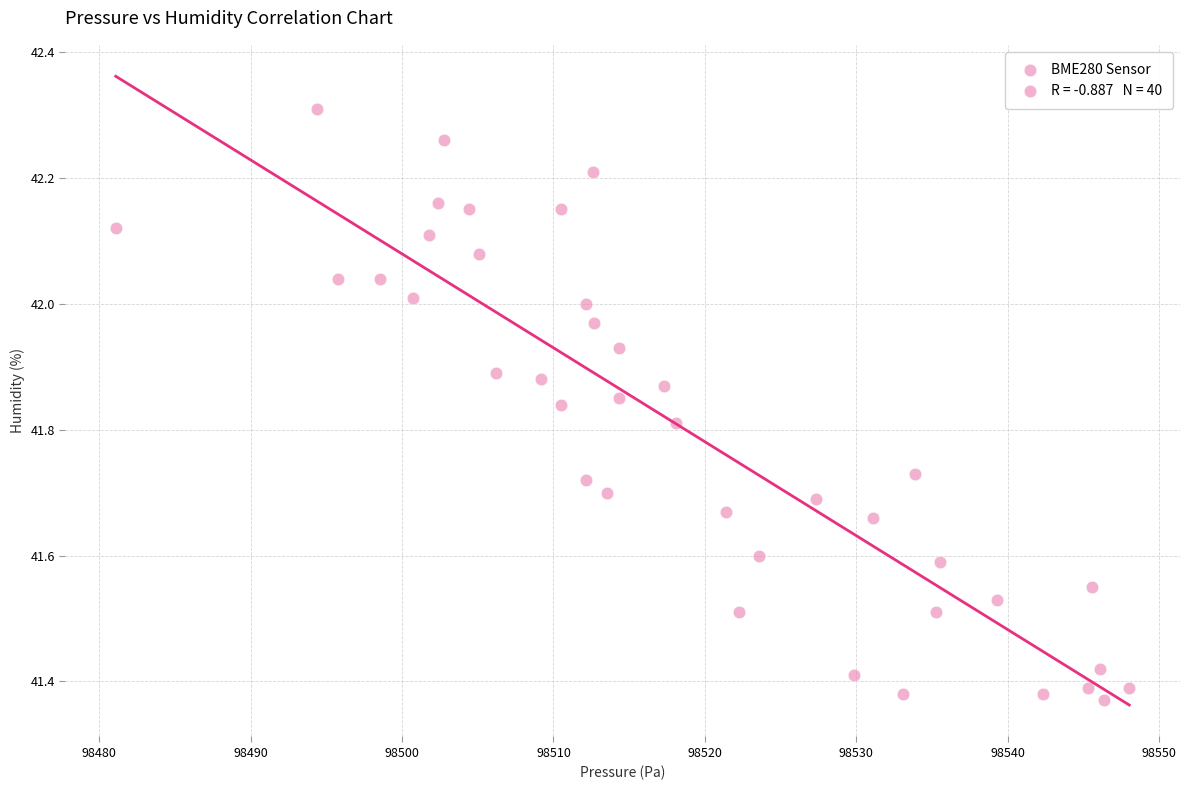

What is the range of X values (max minus min)?

66.9